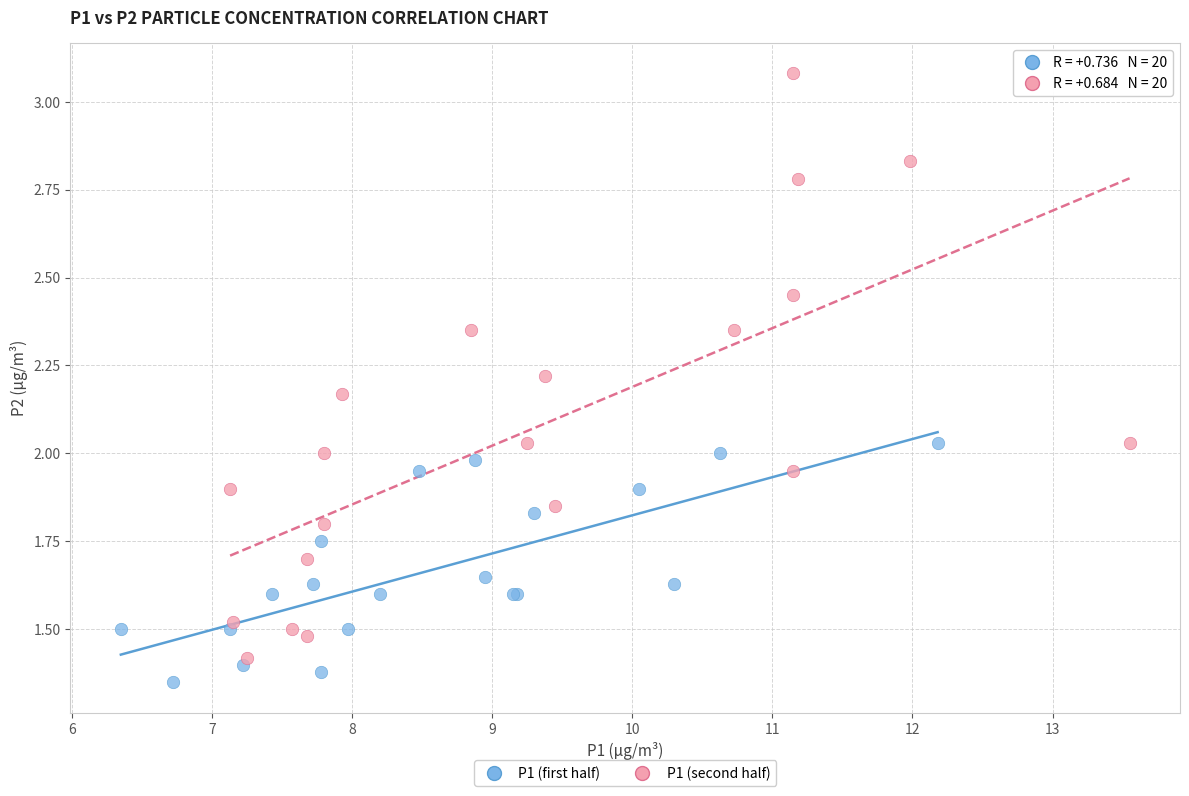

Which series has the largest Y range (max minus min)?

P1 (second half)